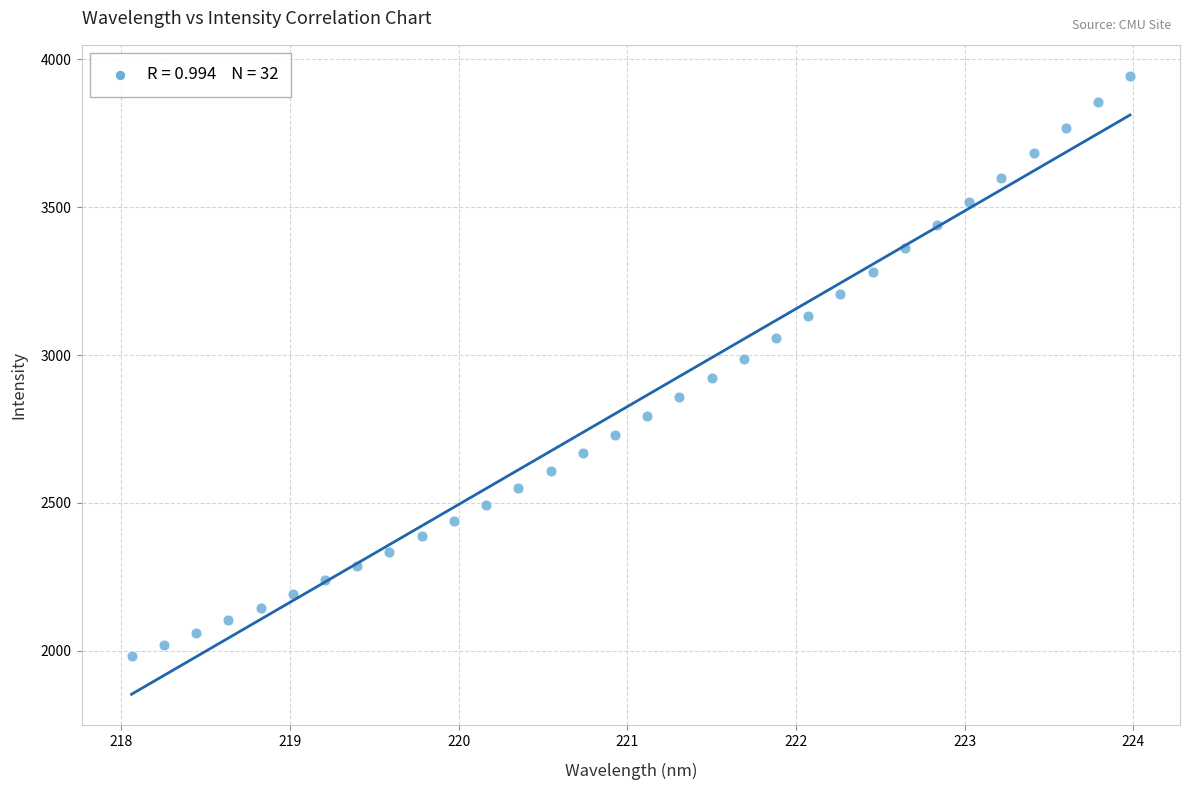

What is the range of X values (max minus min)?

5.9